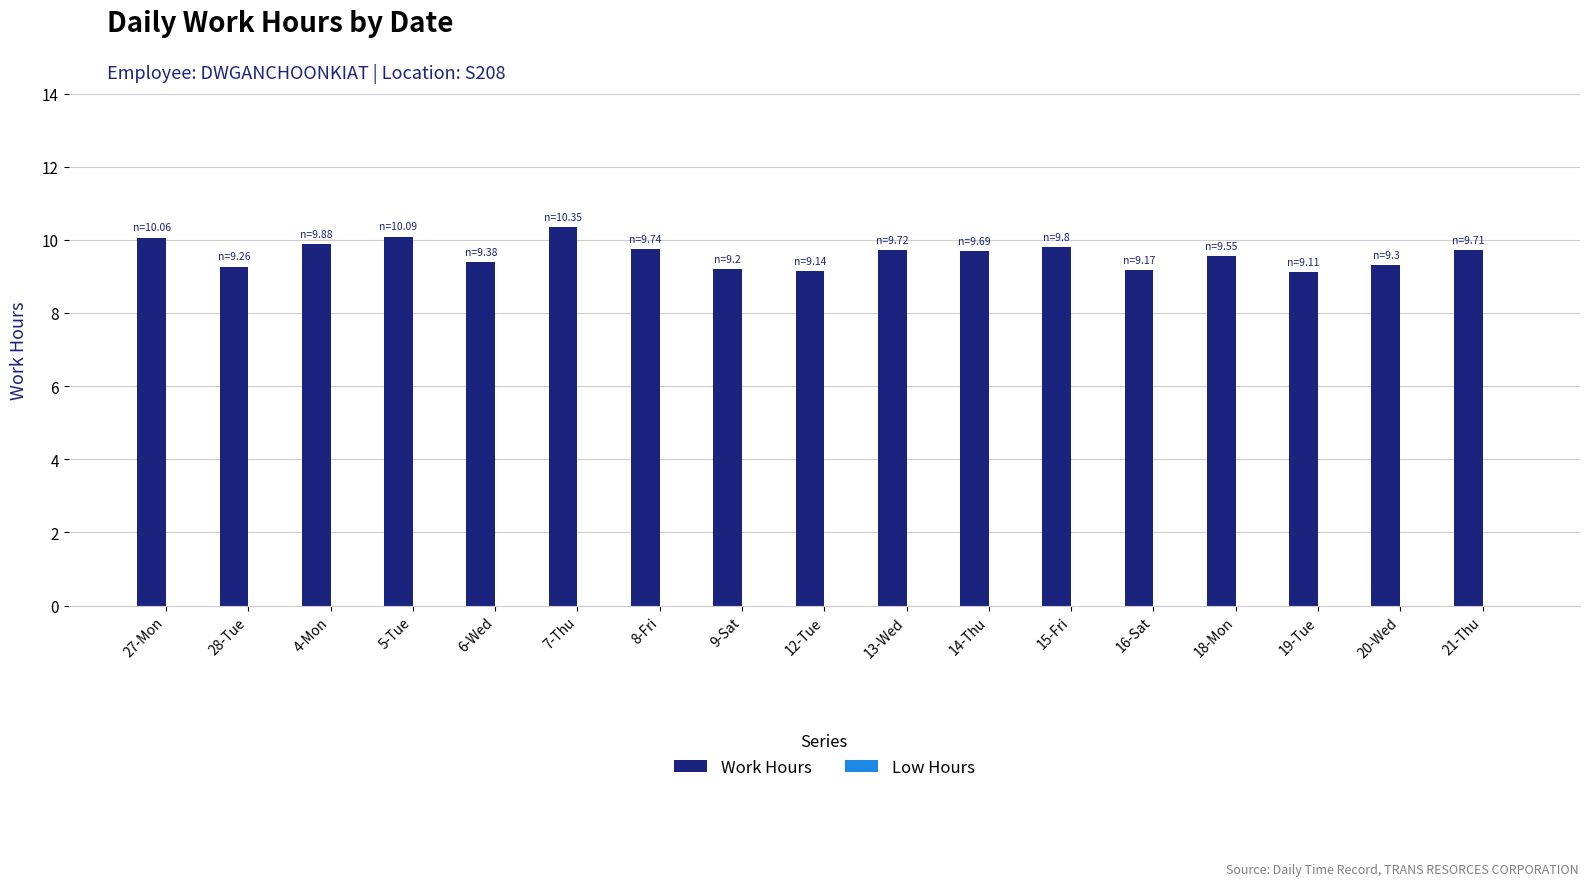

What is the sum of all values?

163.2